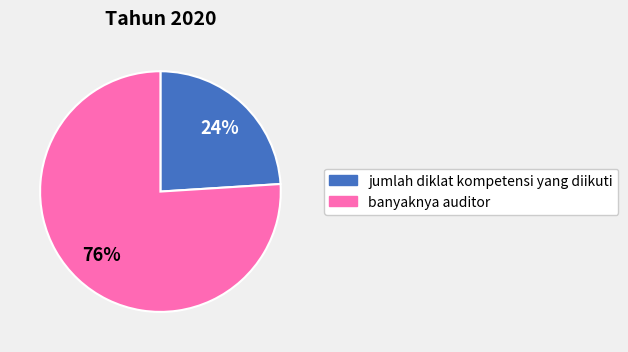

What is the largest slice in the pie chart?

banyaknya auditor